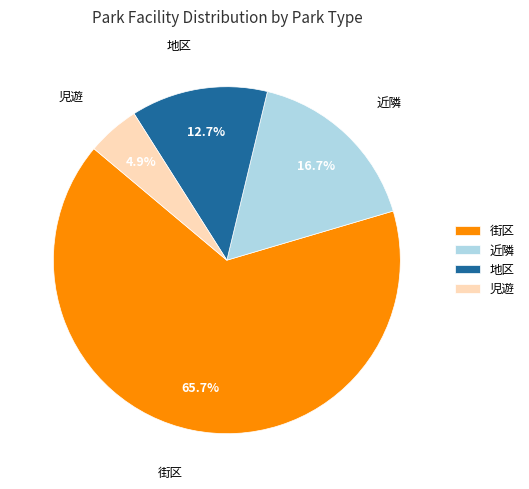

Is it true that 街区 is 66% of the pie?

True